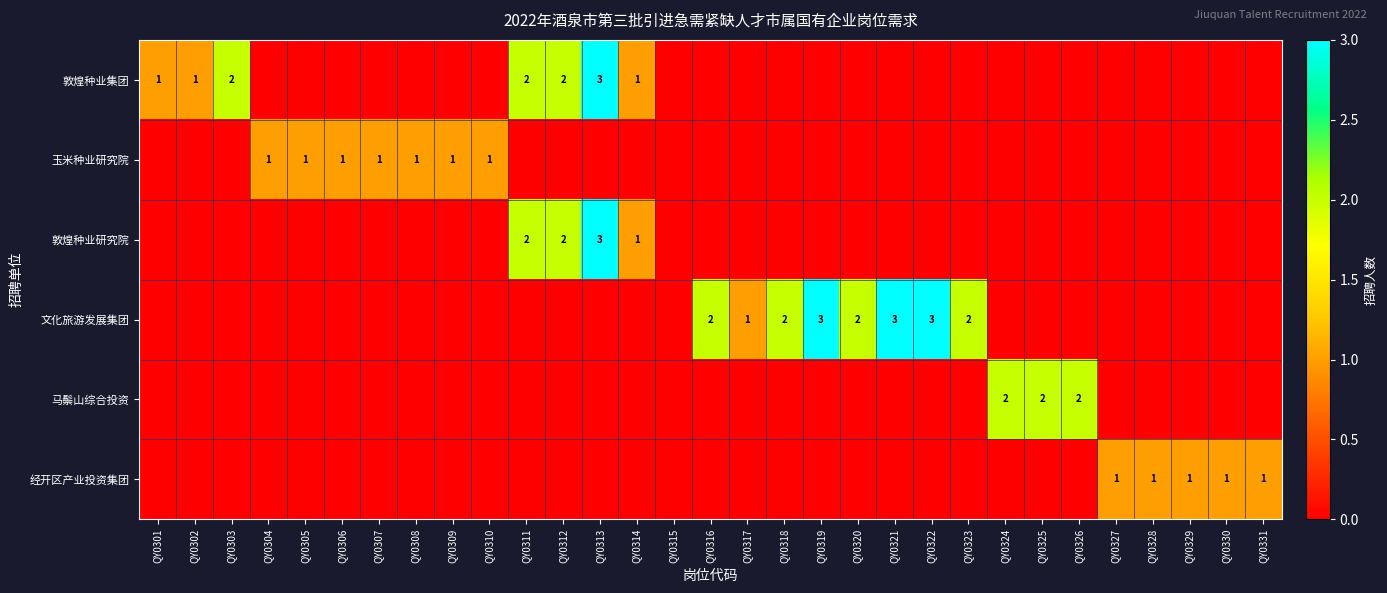

Count the 玉米种业研究院 values in the range 0 to 1.

31